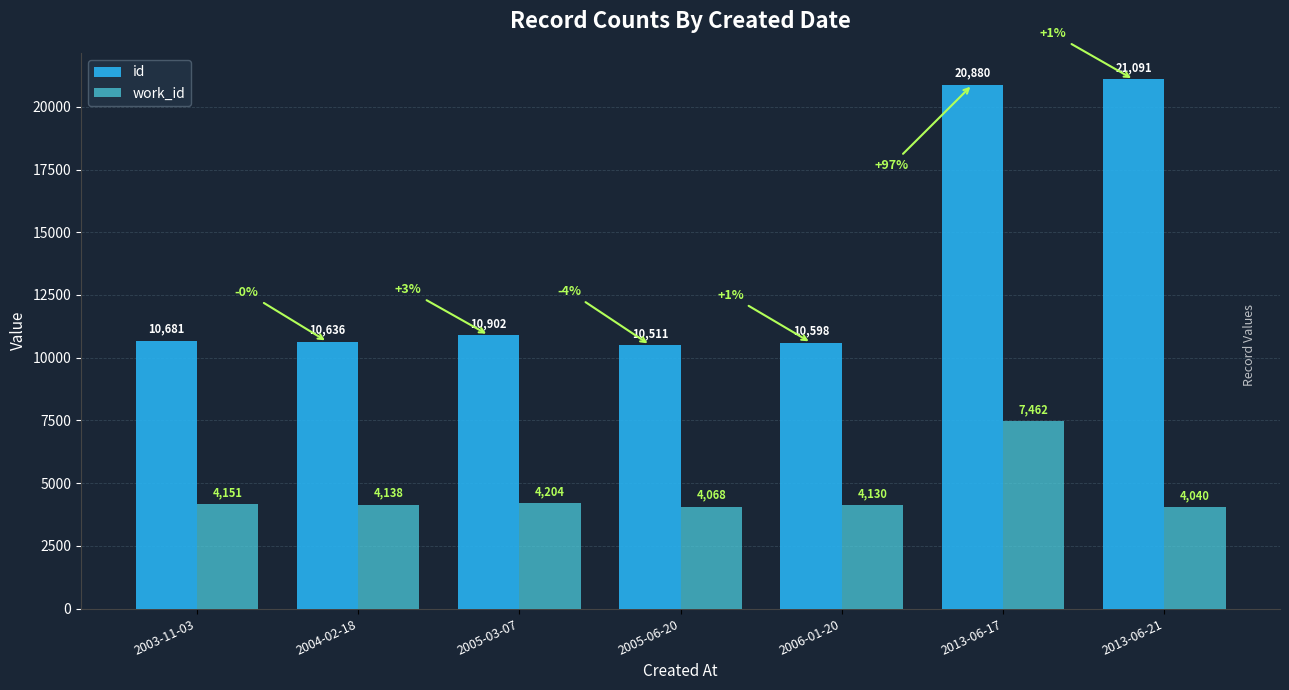

What is the value of the work_id bar at the 1st from the left?

4151